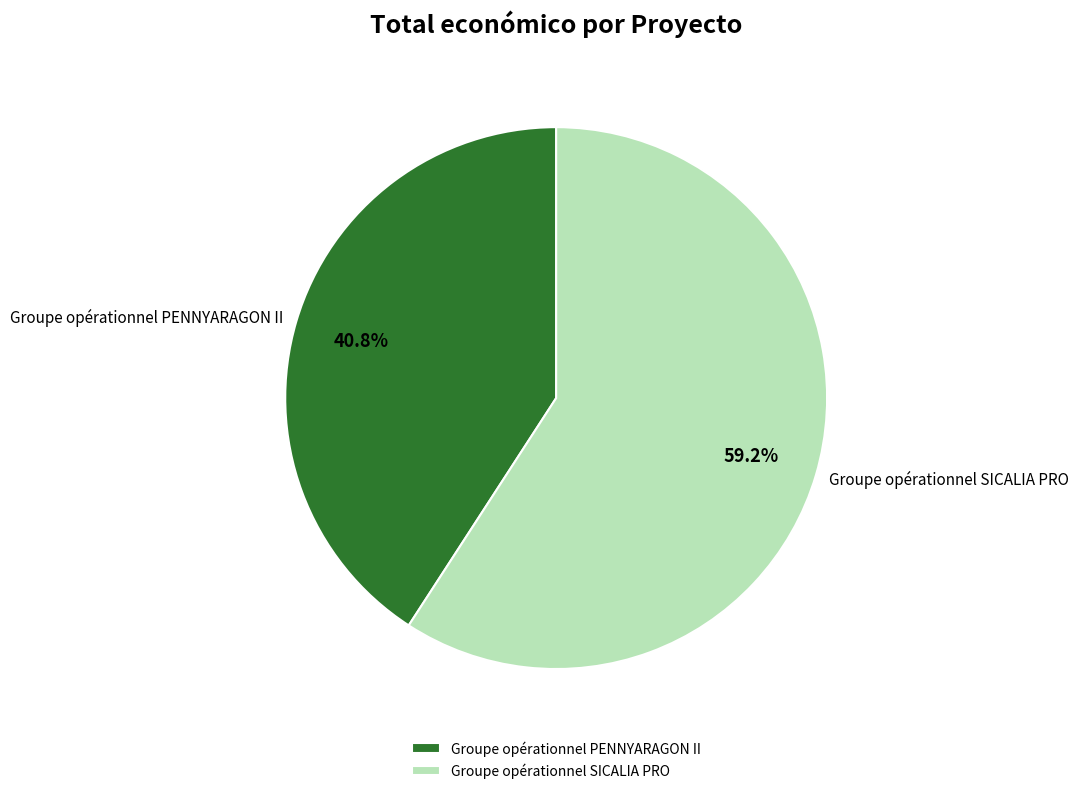

How much of the chart is everything except Groupe opérationnel SICALIA PRO?

40.8%